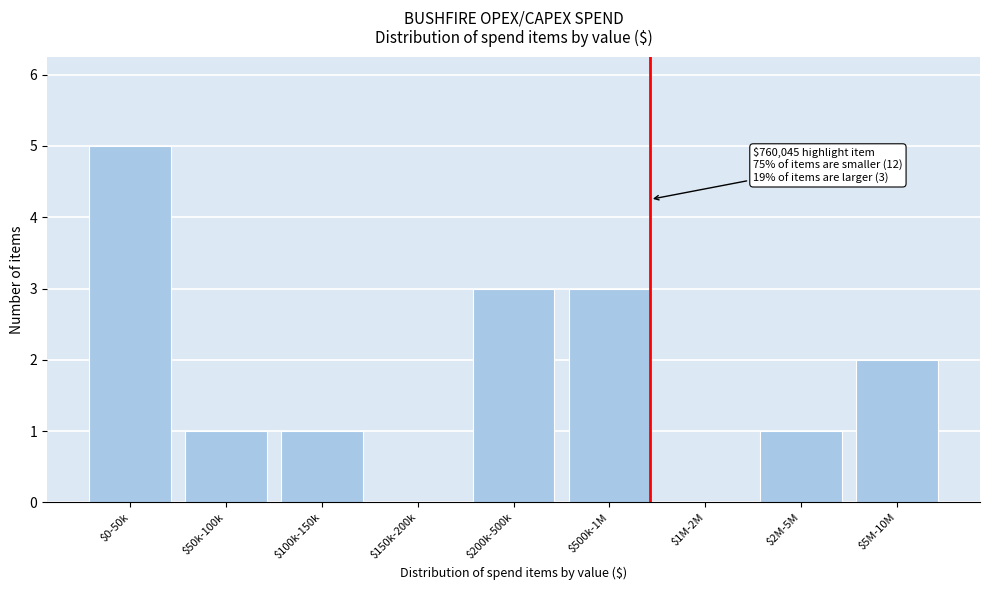

What is the maximum value shown in the chart?

5